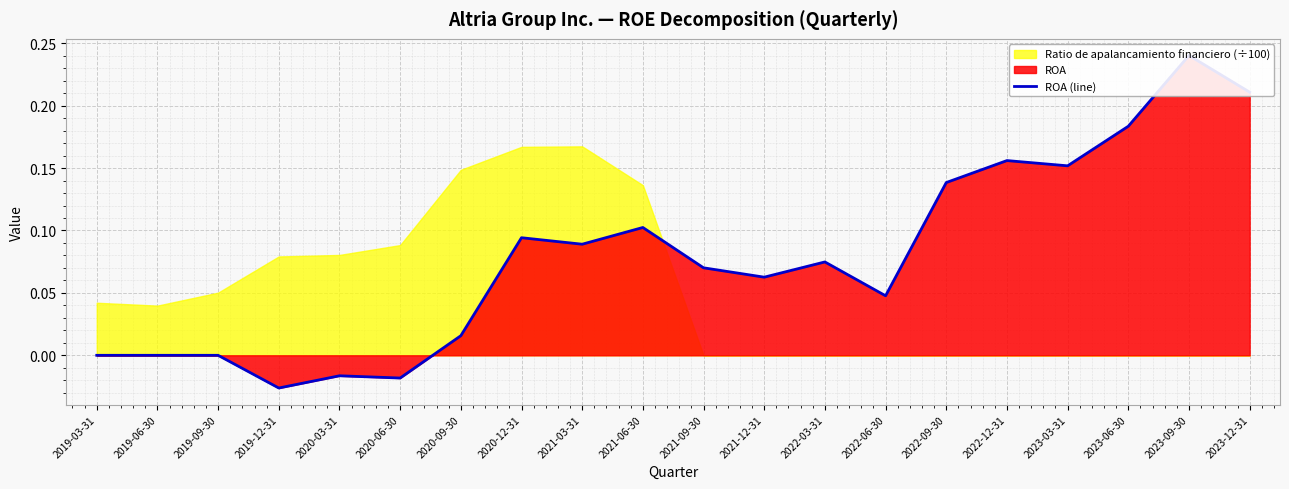

Where is the data nearest to the value 0?

2019-03-31